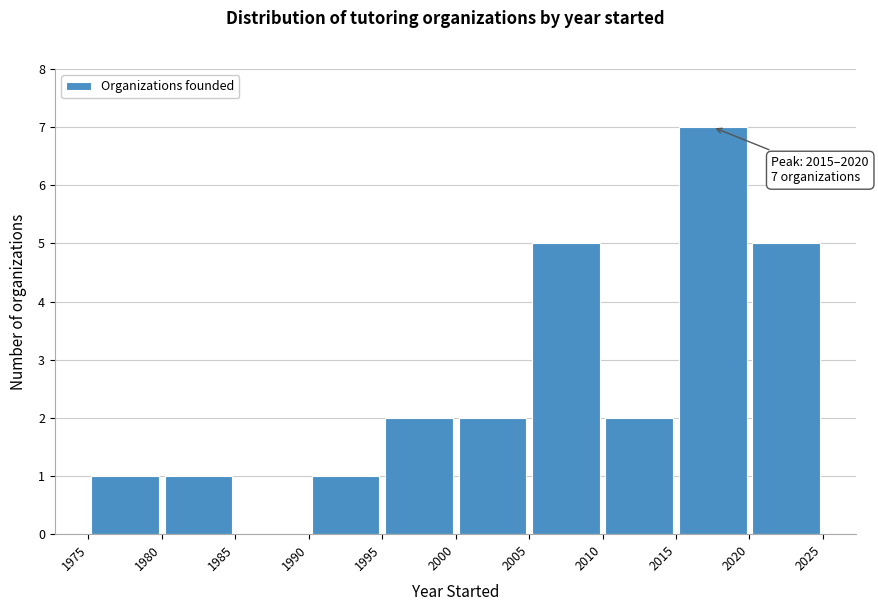

Which range on the x-axis has the tallest bar?

2015 to 2020